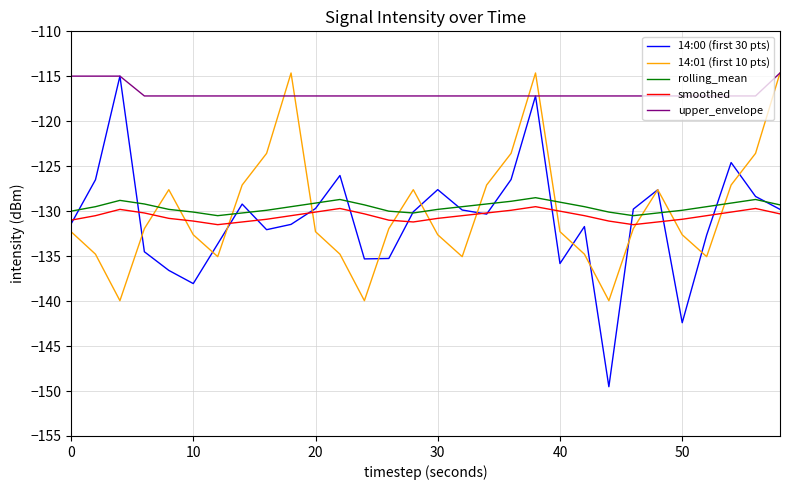

What is the greatest value displayed?

-114.6